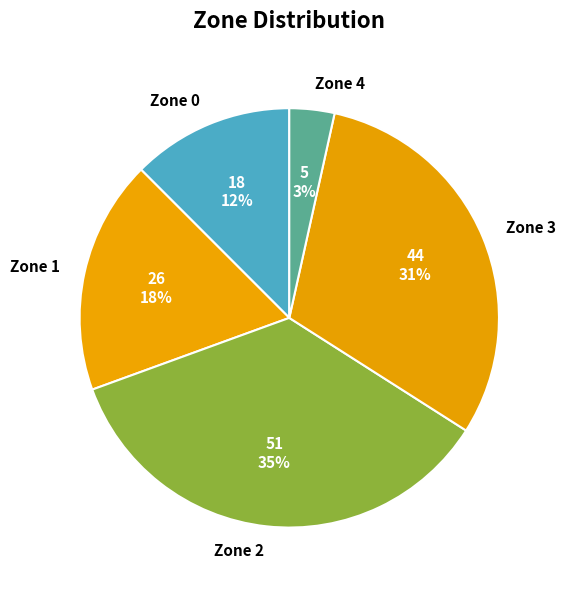

Count the number of slices in the pie.

5